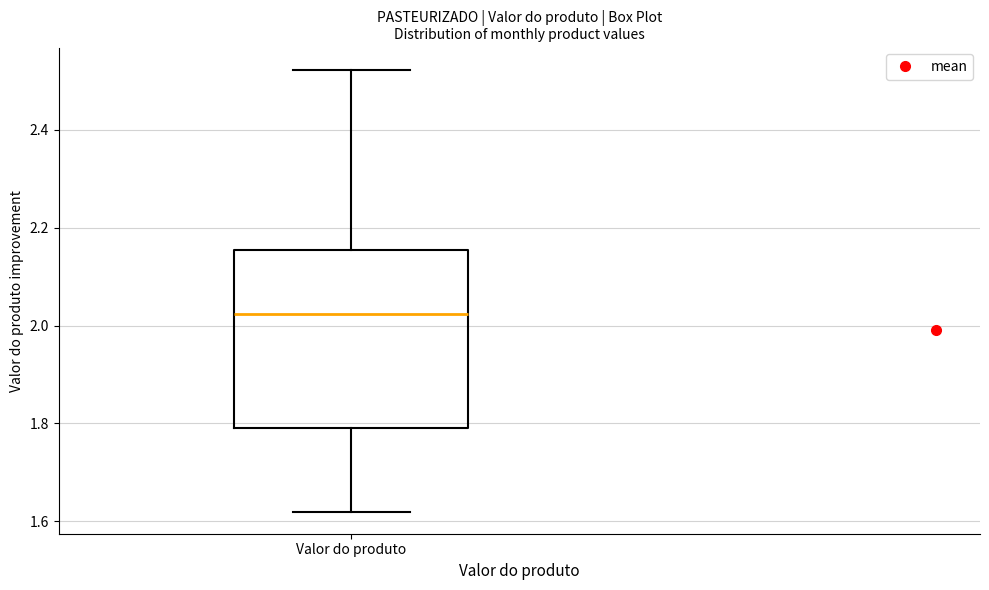

Transcribe this box plot: give where the median line is, the range the box spans, and where the two whiskers end, as read against the y-axis. The values are not printed on the chart, so give them approximately, as read against the axis.

median 2.02, box 1.78 to 2.16, whiskers 1.62 to 2.52